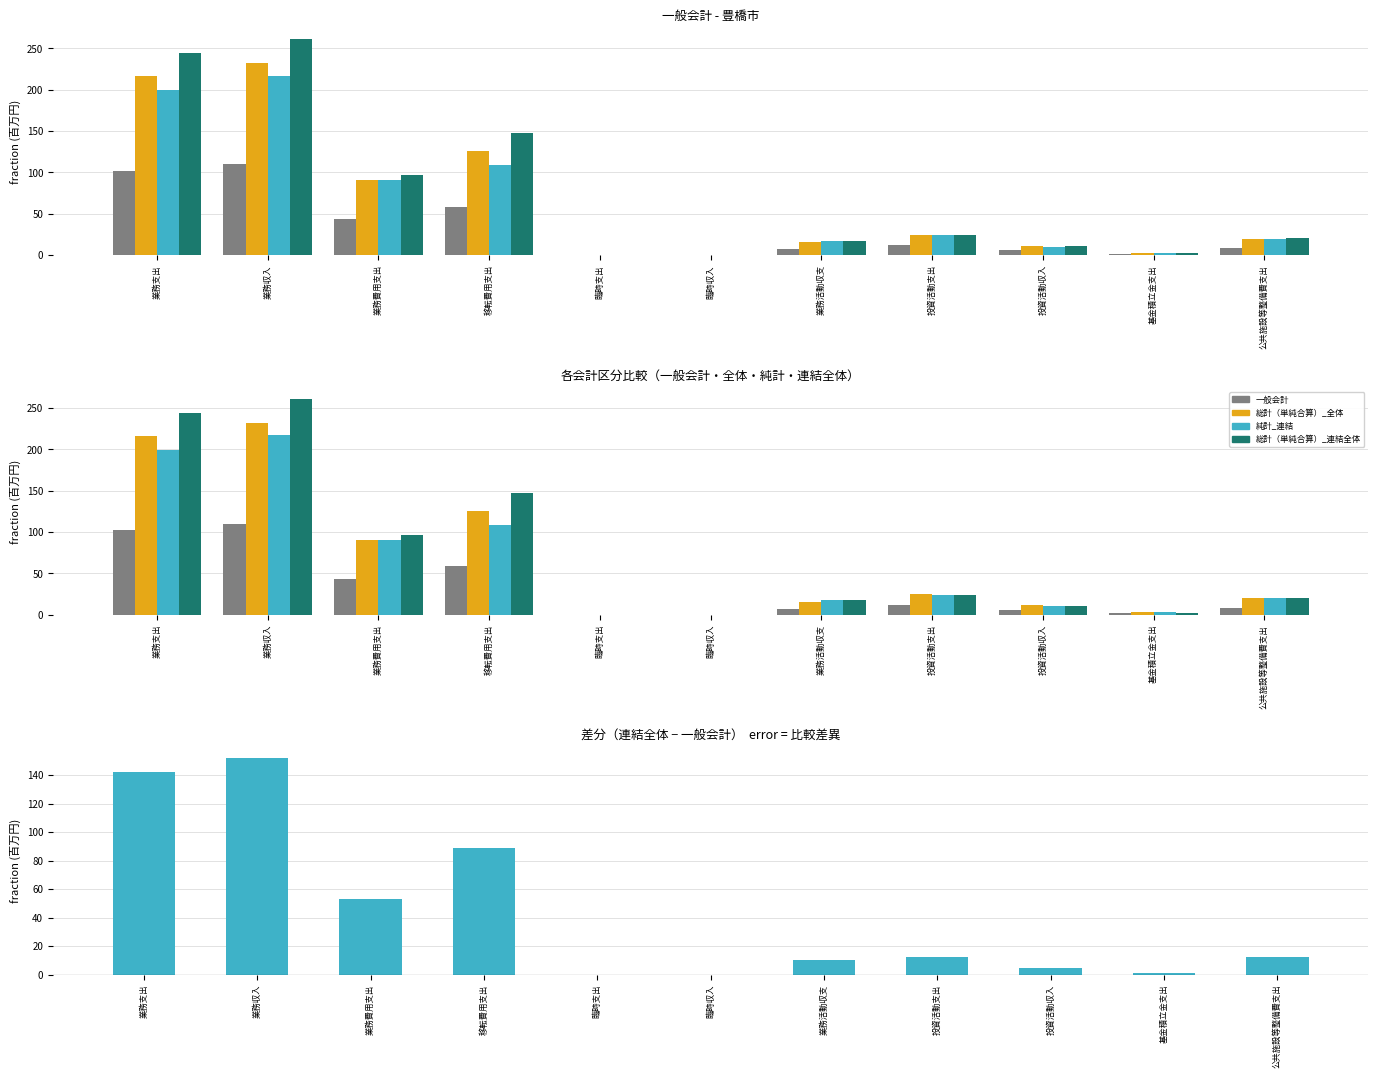

Is the value of 純計_連結 at 移転費用支出 greater than the value of 一般会計 at 投資活動収入?

Yes